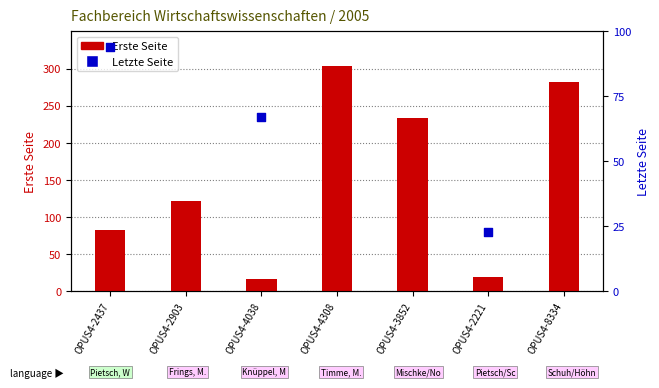

Which series contains the highest Y value?

Letzte Seite